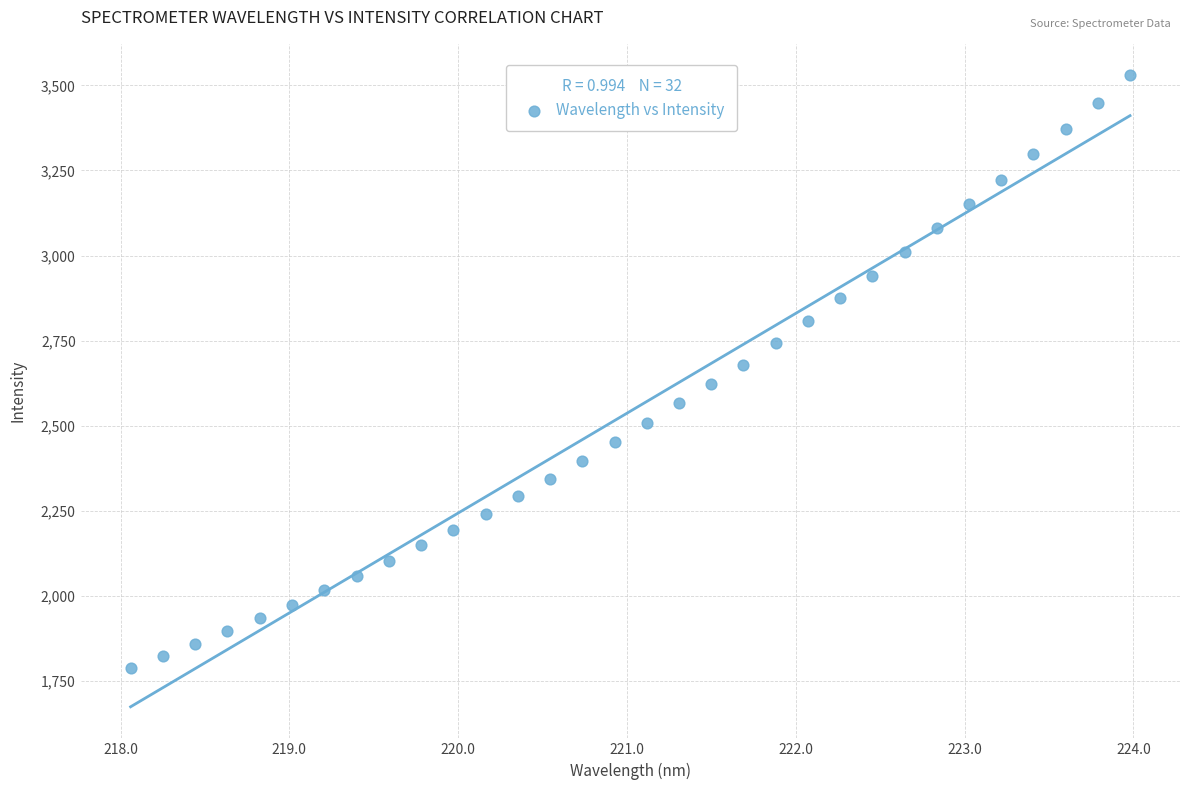

What is the range of Y values (max minus min)?

1742.2